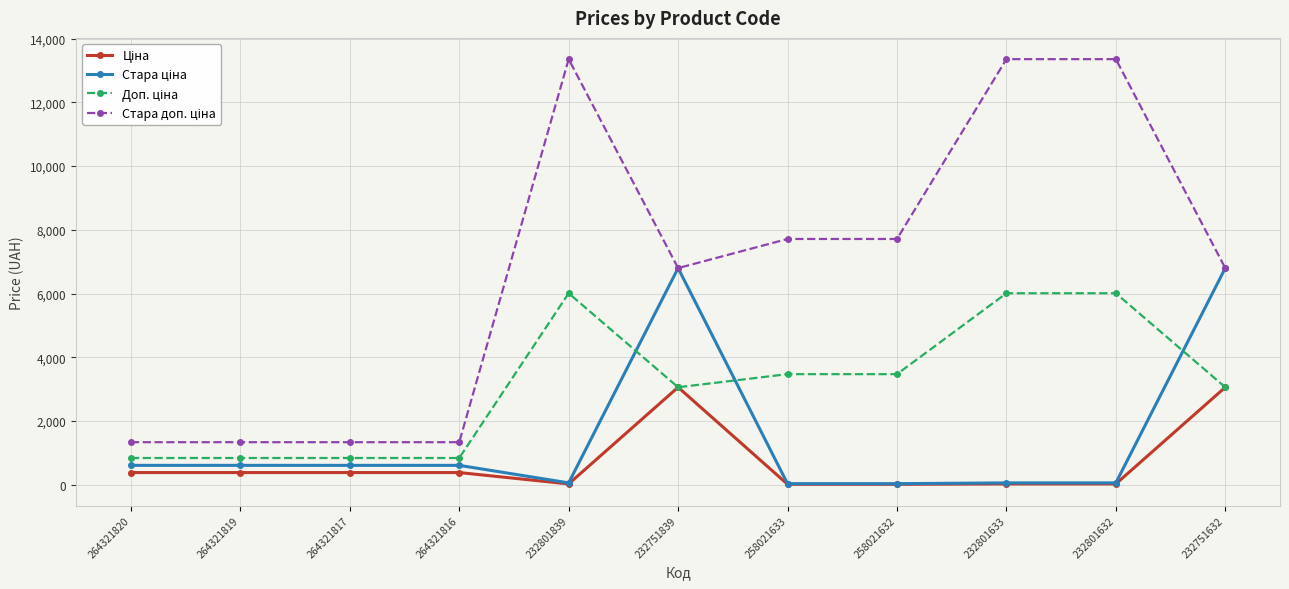

How many lines are shown in the chart?

4